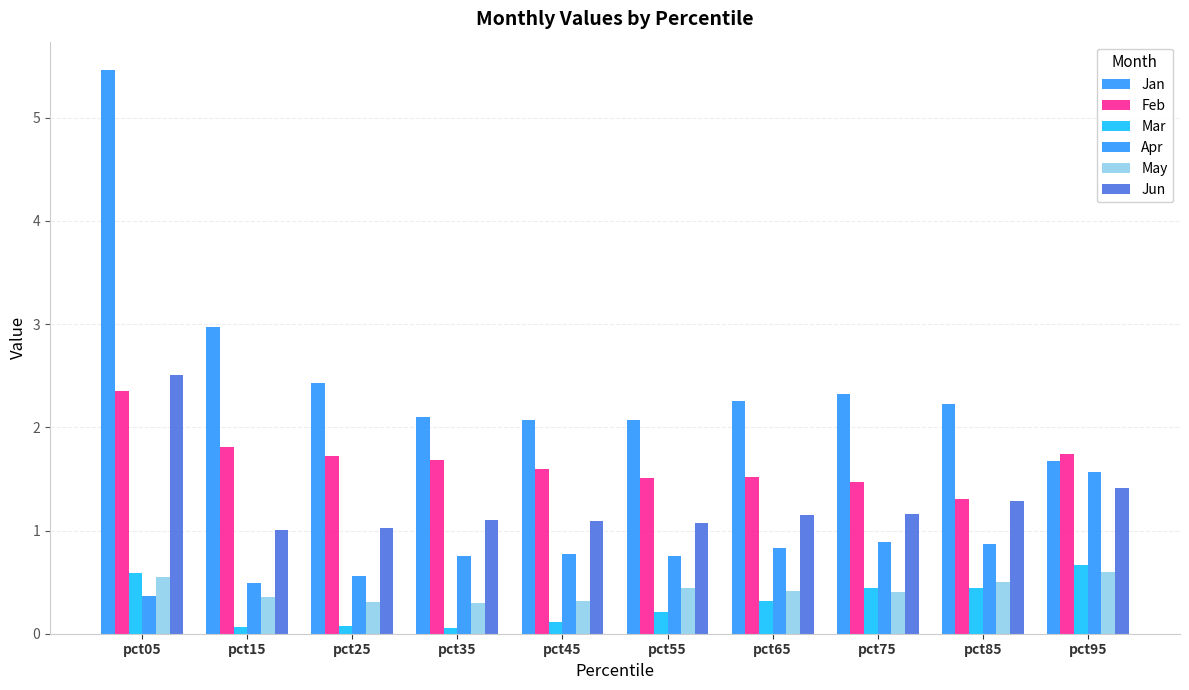

True or false: May has a value of 0.3 at pct25.

True